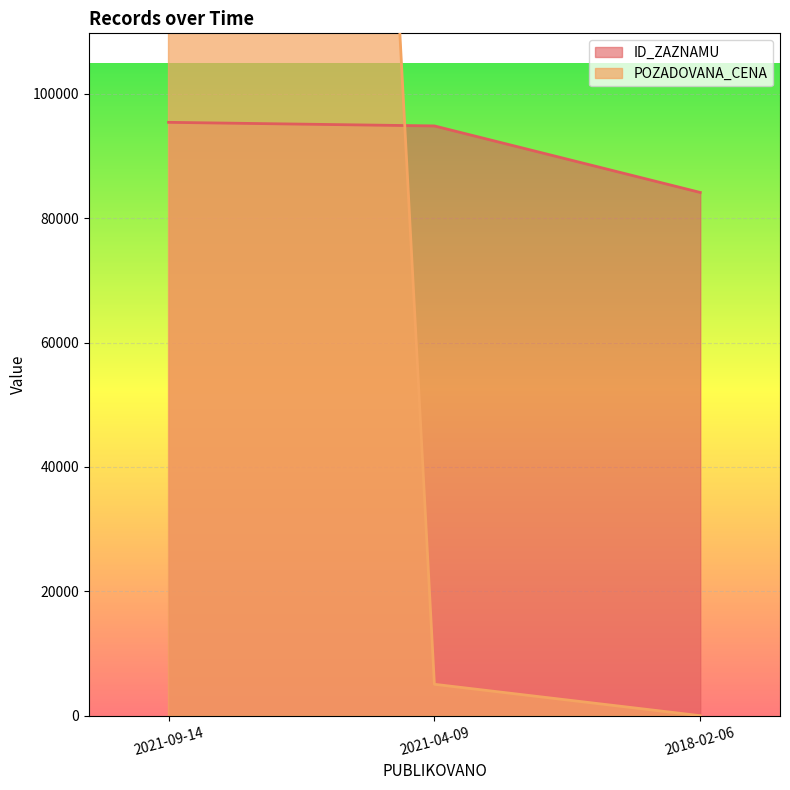

Reading right to left, what are all the values shown in this chart?

ID_ZAZNAMU: 2018-02-06=84139	2021-04-09=94836	2021-09-14=95415
POZADOVANA_CENA: 2018-02-06=0	2021-04-09=5050	2021-09-14=811000